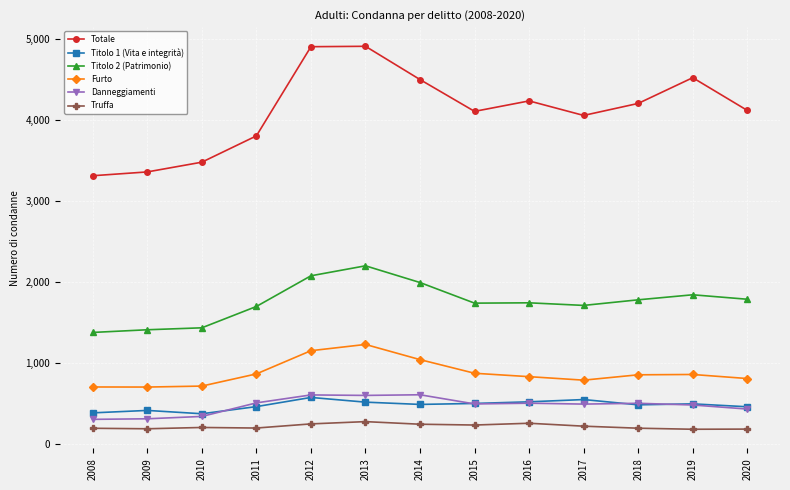

Which series has the largest total across all categories?

Totale